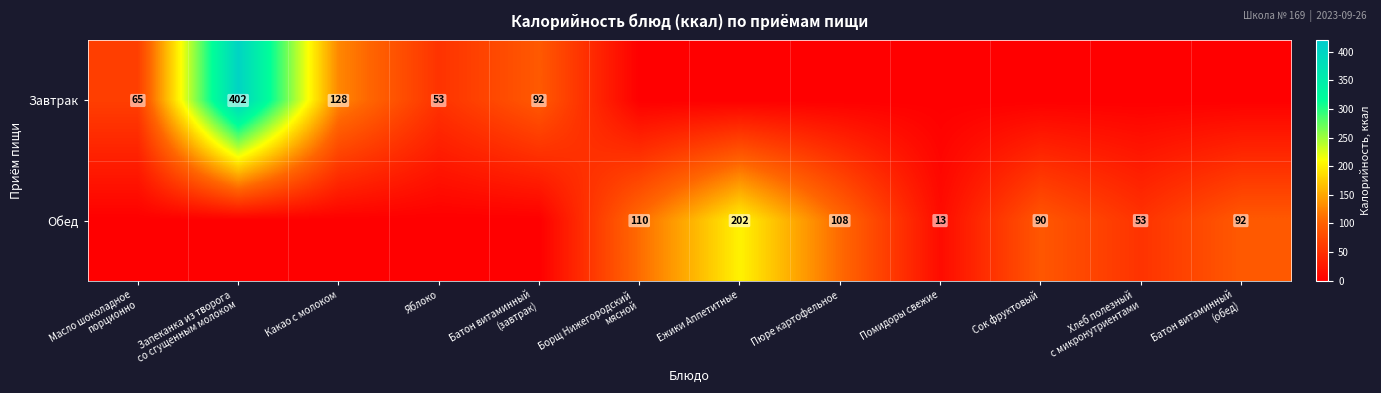

At which category is the sum across all series the highest?

Запеканка из творога
со сгущенным молоком